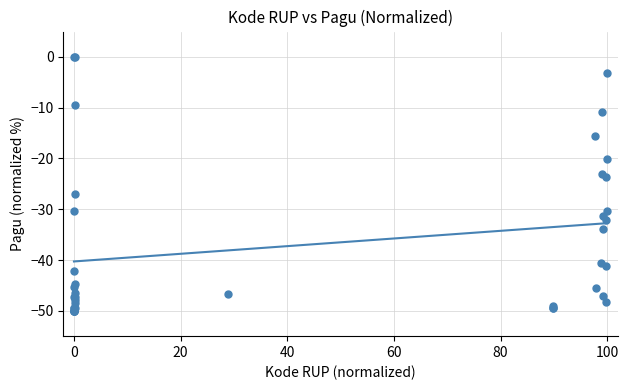

What Y value in the scatter plot is closest to -25?

-23.7